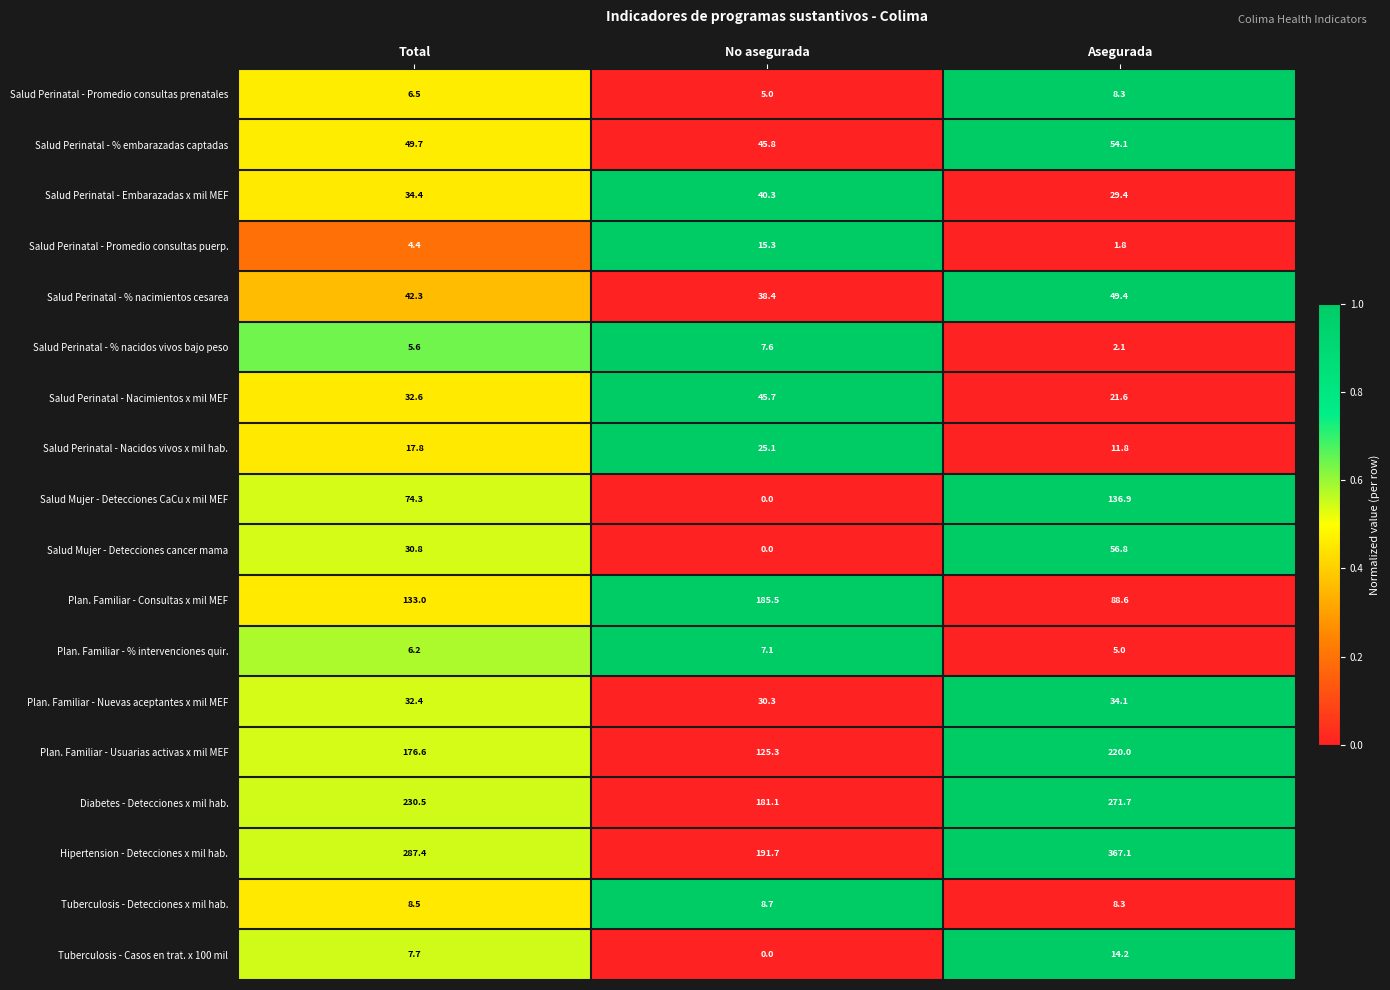

At how many categories does at least one series exceed 27?

3